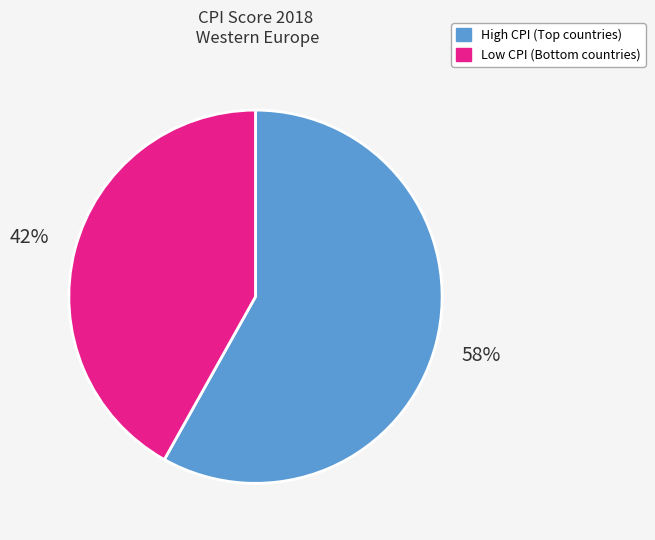

Count the number of slices in the pie.

2